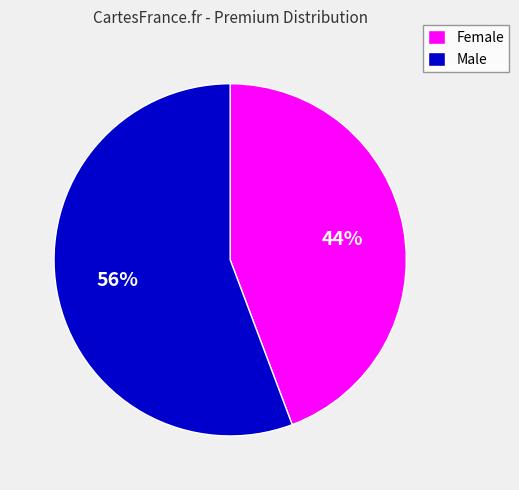

Does any single category account for the majority?

Yes